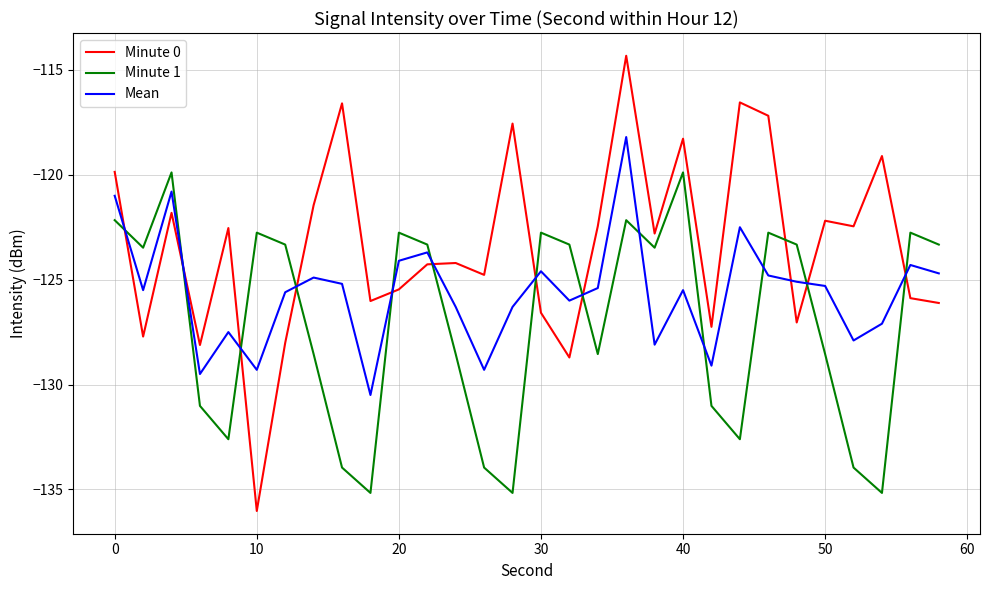

Rank the series by their maximum value, from lowest to highest.

Minute 1, Mean, Minute 0